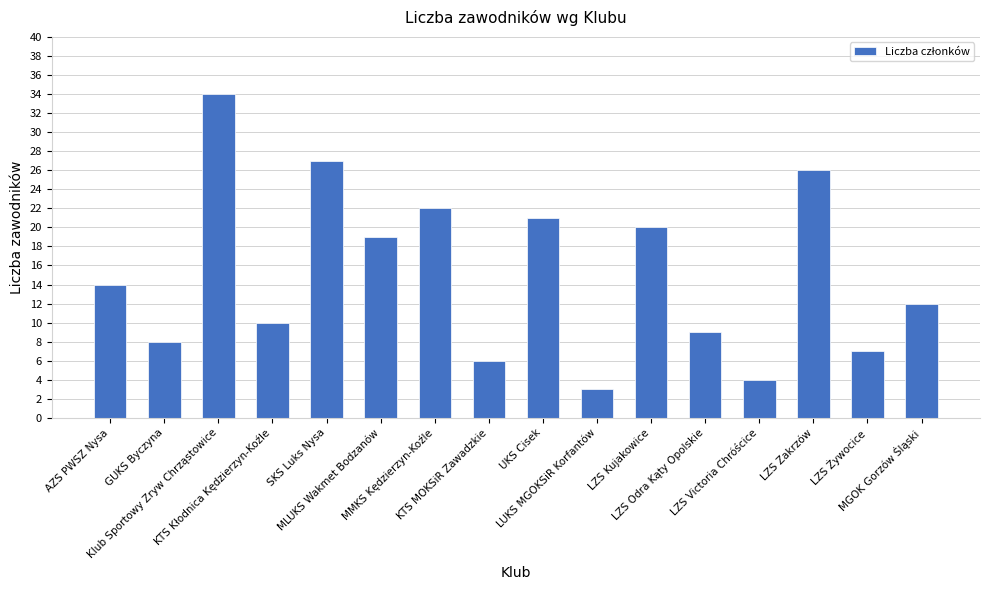

The chart shows a value of 6 at KTS MOKSiR Zawadzkie. True or false?

True